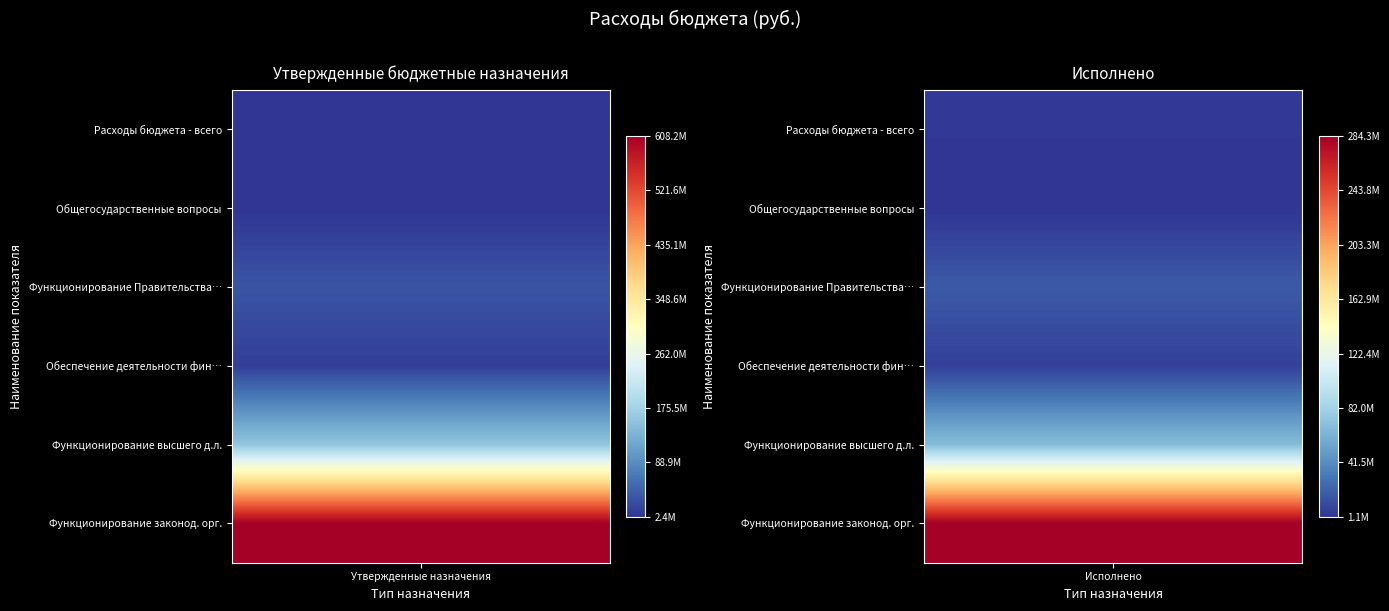

Rank the series by their maximum value, from lowest to highest.

Функционирование законодательных (предс…, Функционирование высшего должностного л…, Обеспечение деятельности финансовых, на…, Функционирование Правительства Российск…, Общегосударственные вопросы, Расходы бюджета - всего